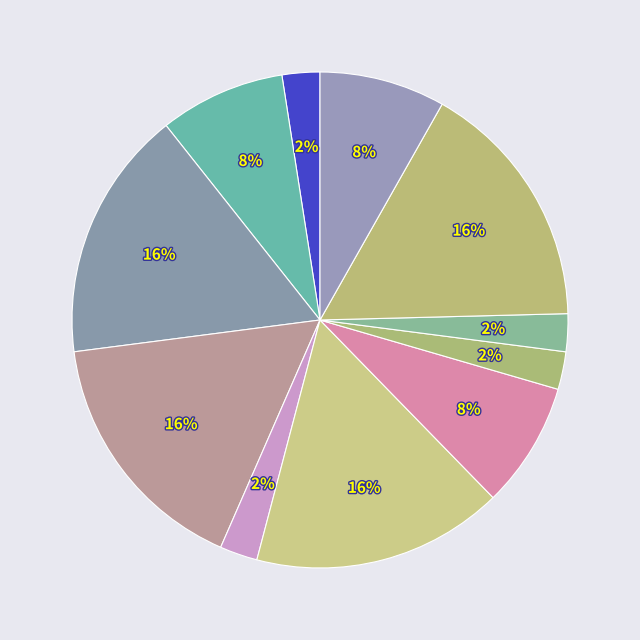

Is there any slice that represents more than half of the pie?

No